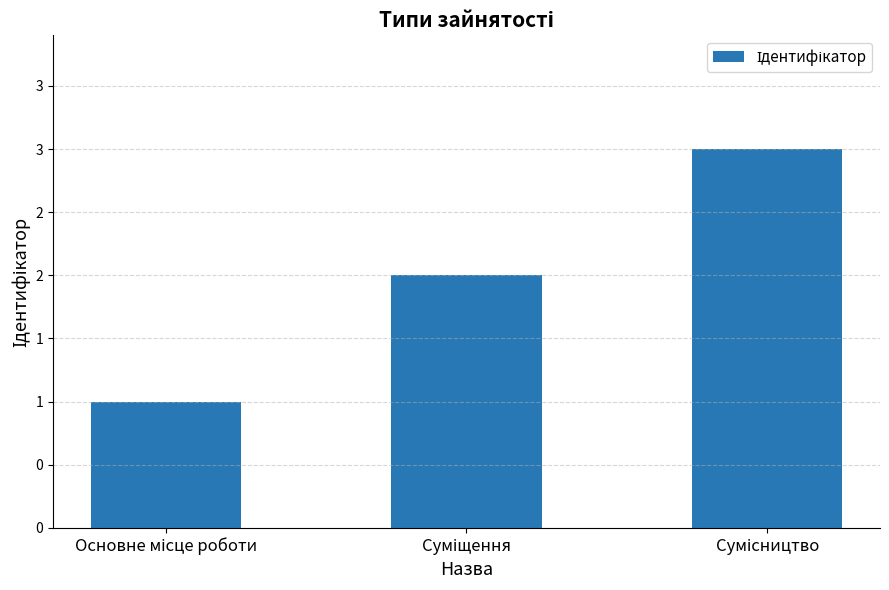

Rank the categories by value from lowest to highest.

Основне місце роботи, Суміщення, Сумісництво